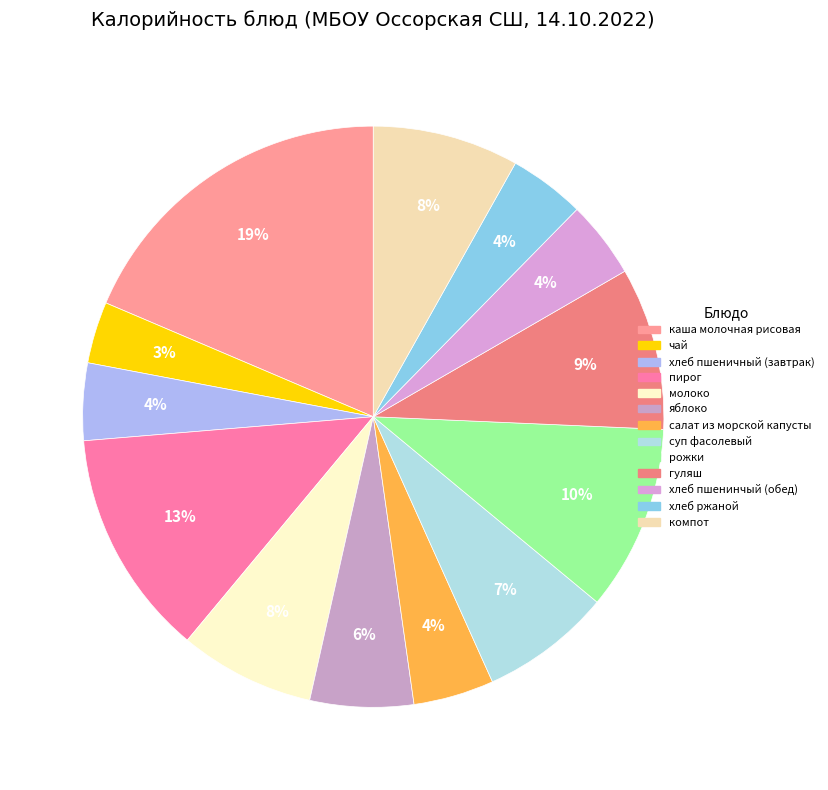

What percentage is the хлеб пшеничный (завтрак) slice, to the nearest percent?

4%